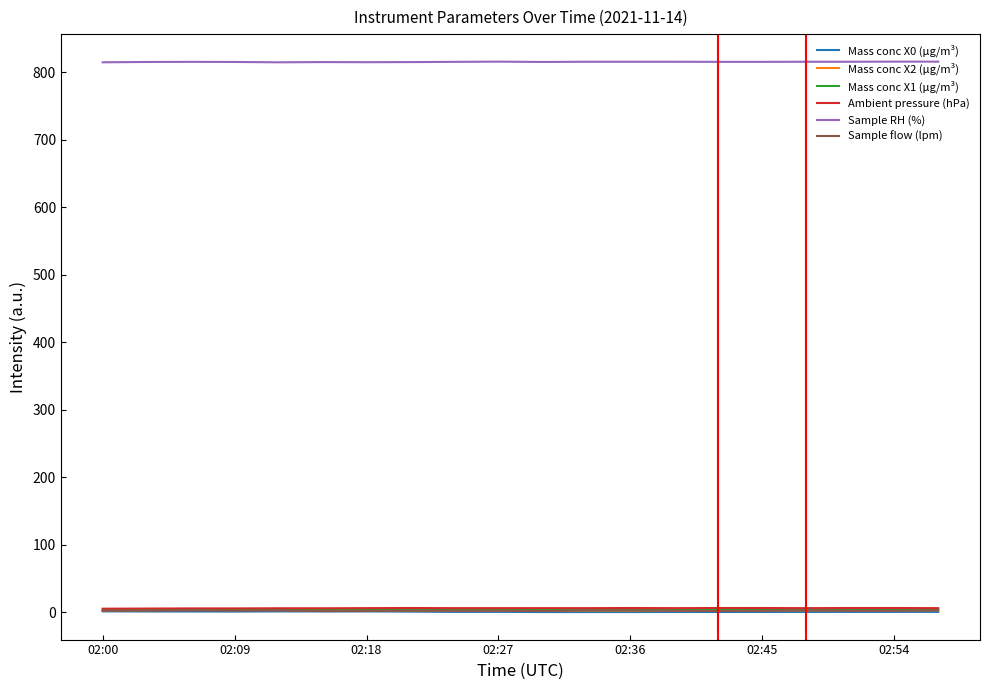

How many distinct data groups are displayed?

6